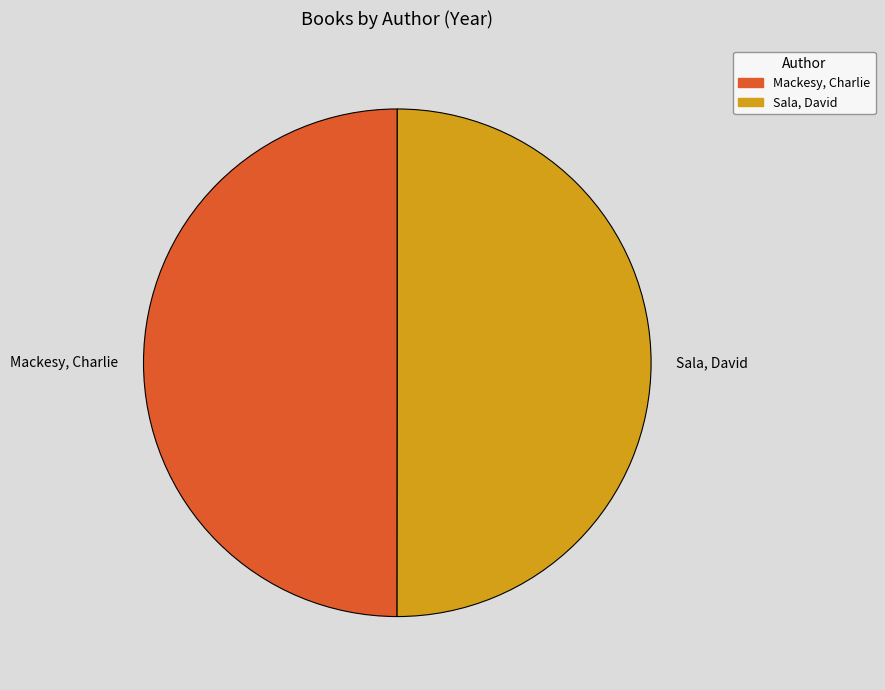

What is the ratio of the value at Mackesy, Charlie to the value at Sala, David?

1.0